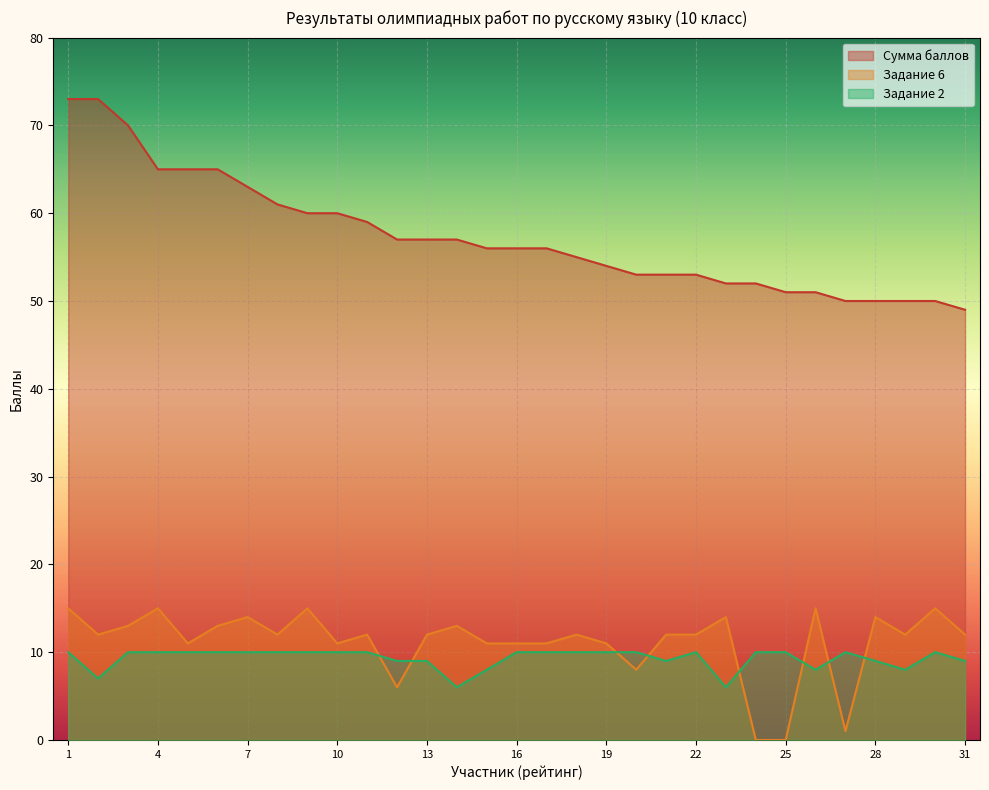

At how many categories does at least one series exceed 30?

31